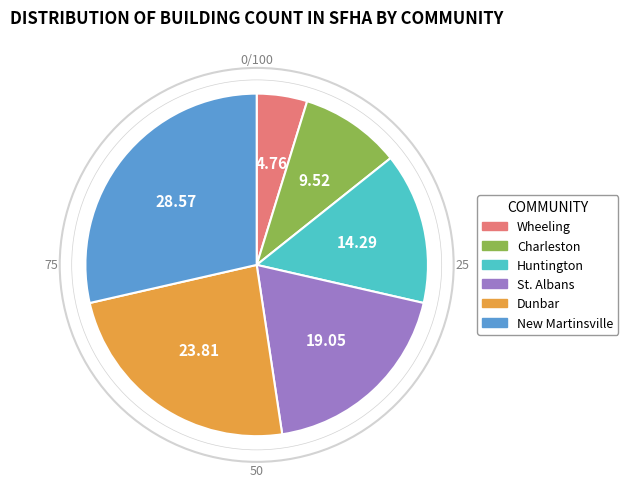

Which slice is the smallest?

Wheeling